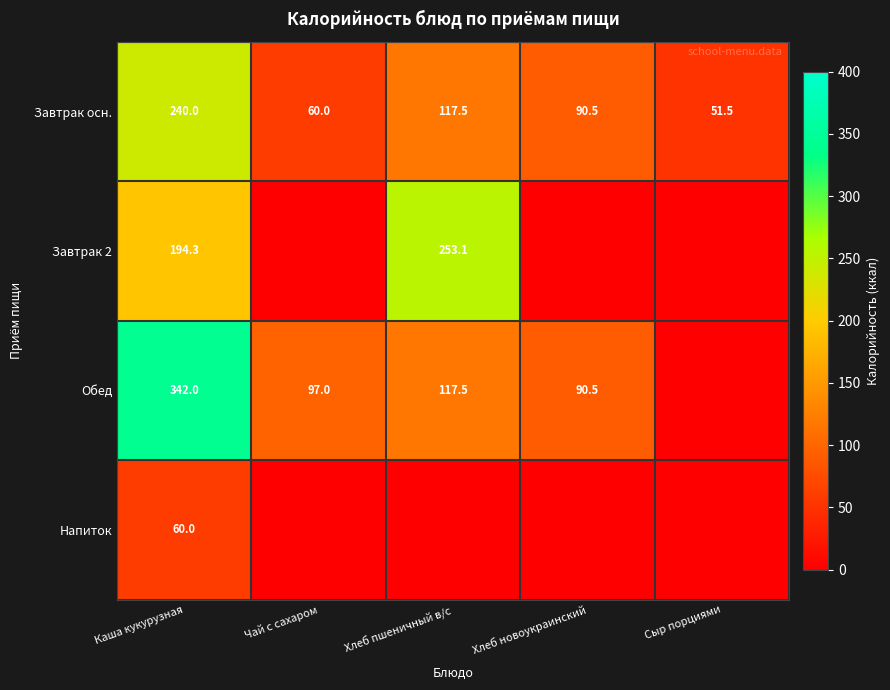

At how many categories does at least one series exceed 230?

2